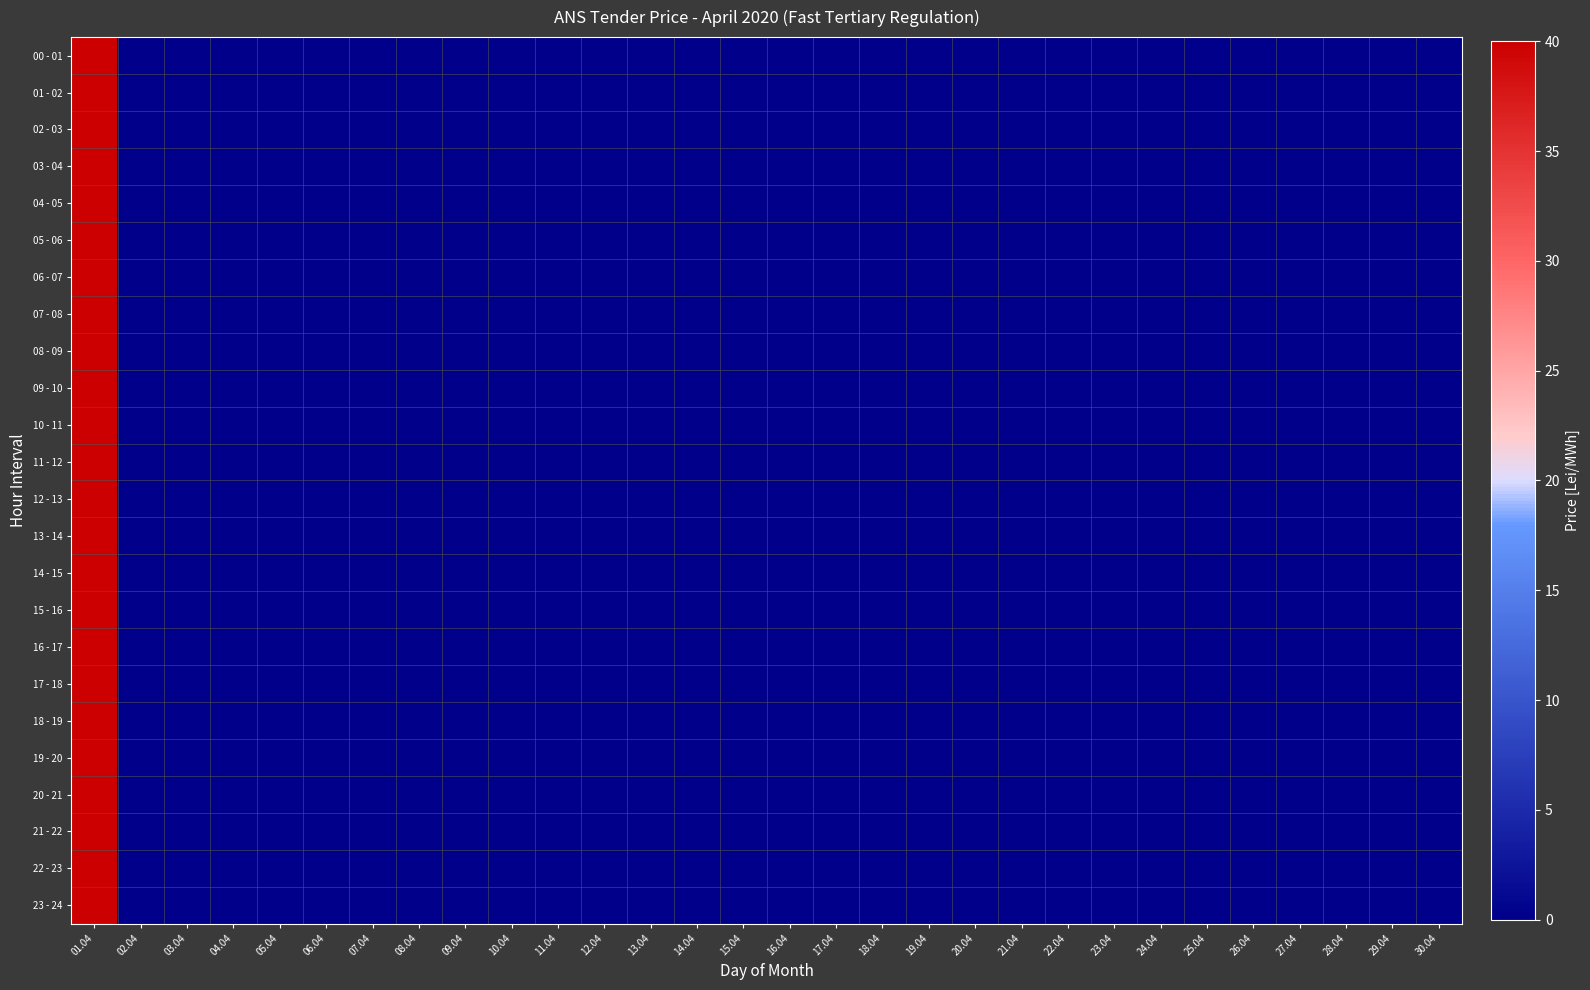

Rank the series by their maximum value, from lowest to highest.

00 - 01, 01 - 02, 02 - 03, 03 - 04, 04 - 05, 05 - 06, 06 - 07, 07 - 08, 08 - 09, 09 - 10, 10 - 11, 11 - 12, 12 - 13, 13 - 14, 14 - 15, 15 - 16, 16 - 17, 17 - 18, 18 - 19, 19 - 20, 20 - 21, 21 - 22, 22 - 23, 23 - 24